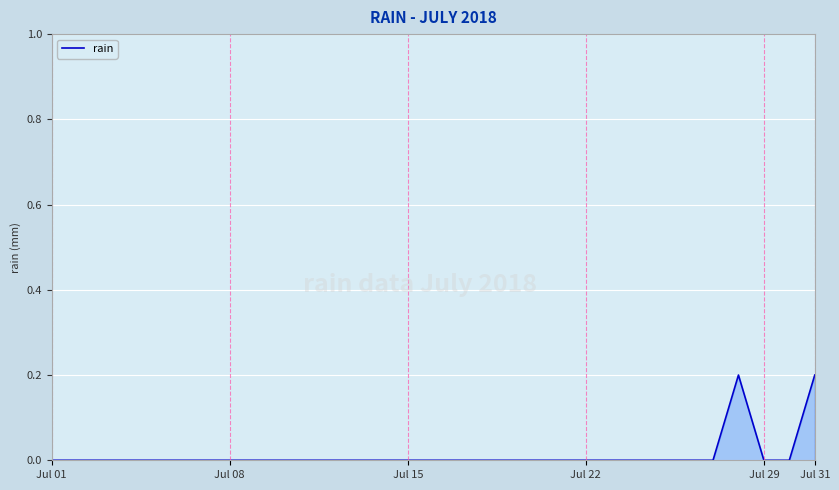

Reading right to left, transcribe all the data shown in this chart.

0.2	0.0	0.0	0.2	0.0	0.0	0.0	0.0	0.0	0.0	0.0	0.0	0.0	0.0	0.0	0.0	0.0	0.0	0.0	0.0	0.0	0.0	0.0	0.0	0.0	0.0	0.0	0.0	0.0	0.0	0.0